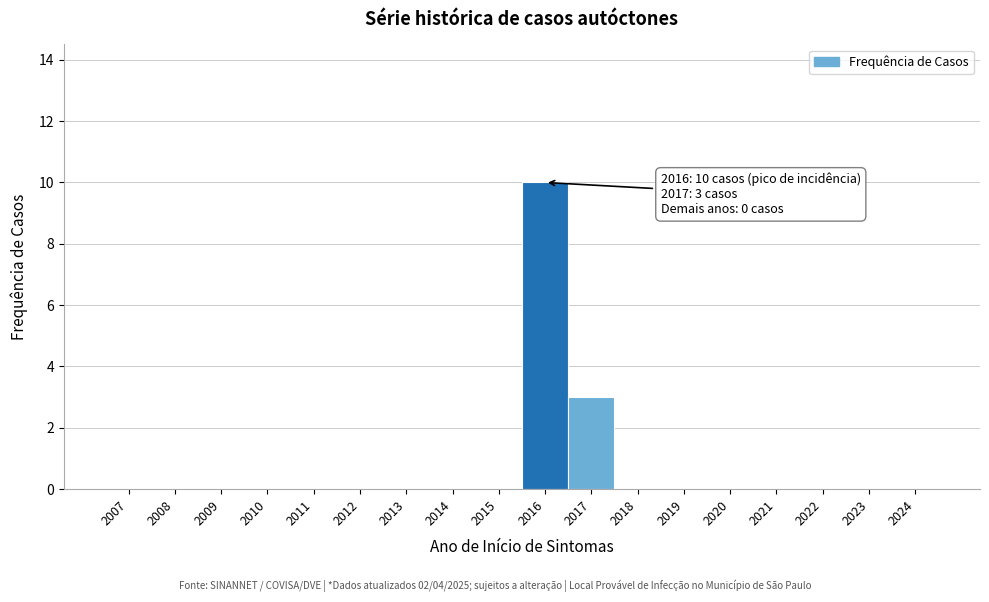

Over which range of the x-axis is the bar tallest?

2015.5 to 2016.5